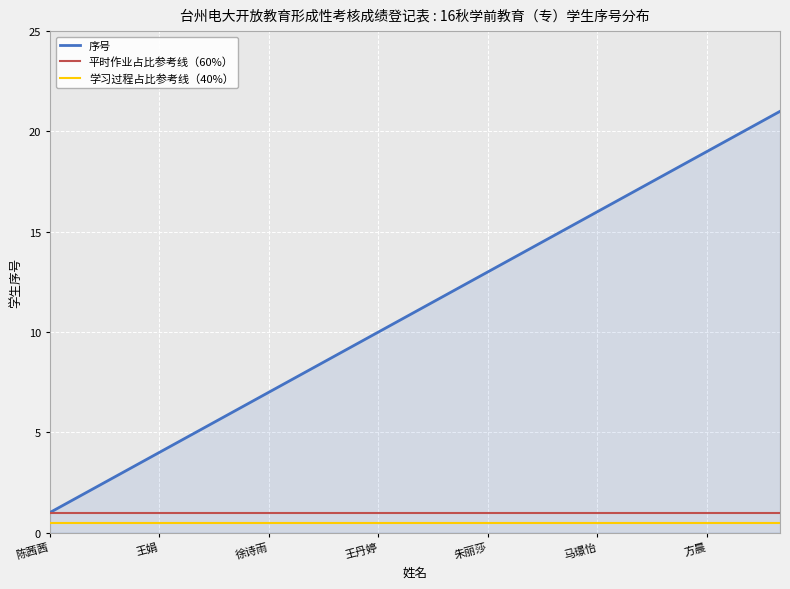

True or false: 学习过程占比参考线（40%） and 序号 cross at least once.

False